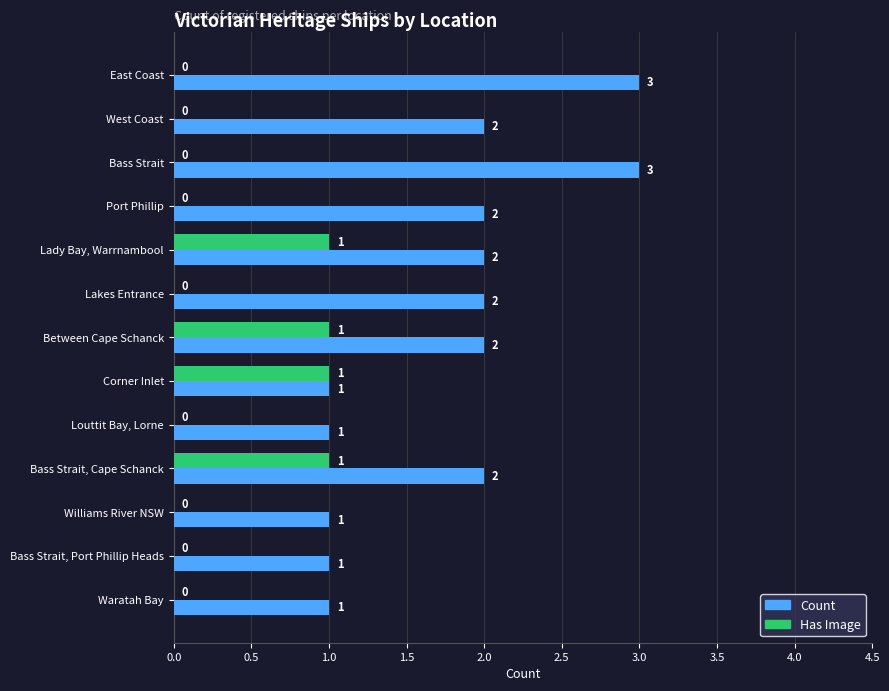

The value of Has Image at Louttit Bay, Lorne is -1. True or false?

False